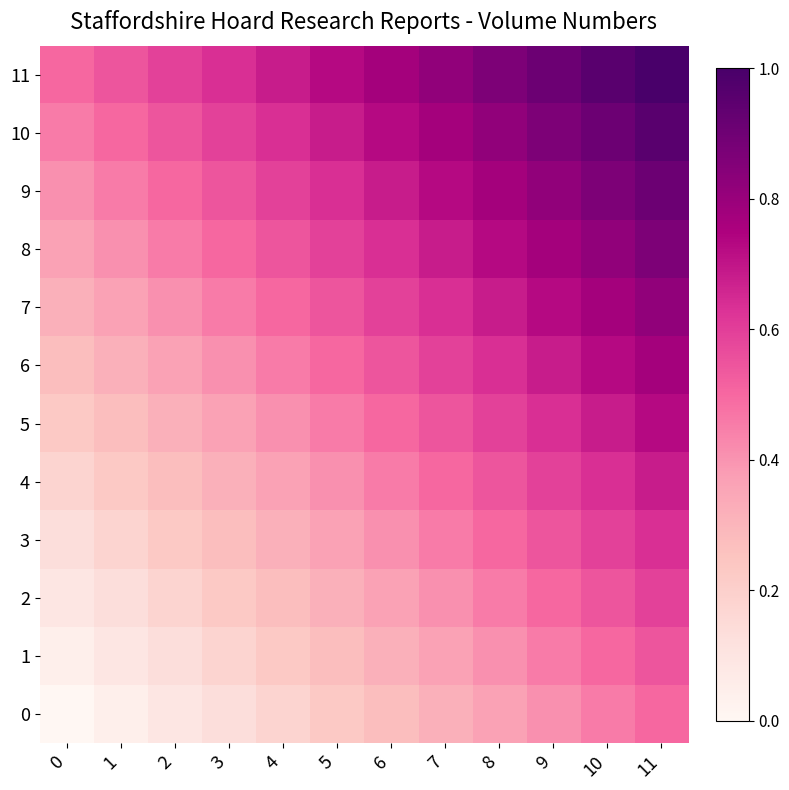

What is the difference between the highest and lowest values at 4?

0.5